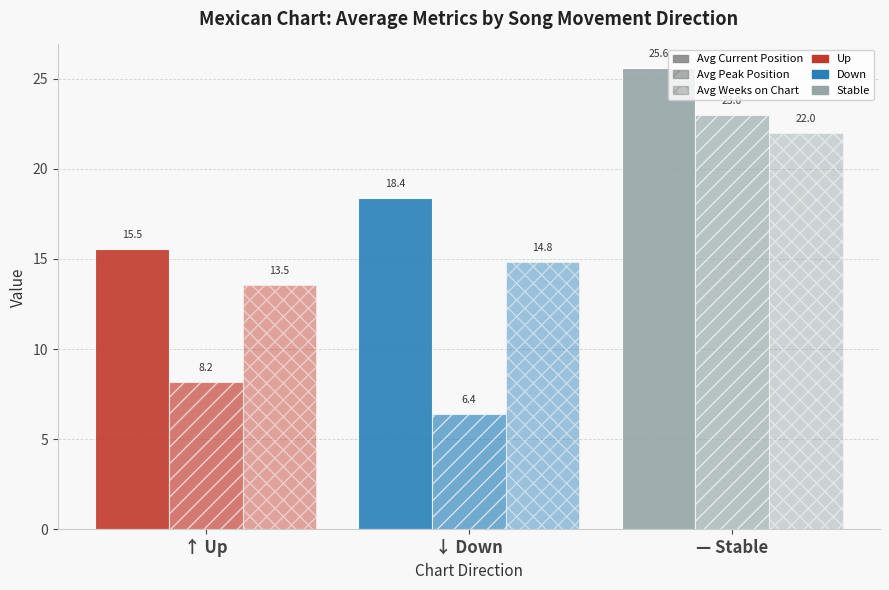

Reading left to right, transcribe all the data shown in this chart.

Avg Current Position: ↑ Up=15.5	↓ Down=18.4	— Stable=25.6
Avg Peak Position: ↑ Up=8.2	↓ Down=6.4	— Stable=23.0
Avg Weeks on Chart: ↑ Up=13.5	↓ Down=14.8	— Stable=22.0